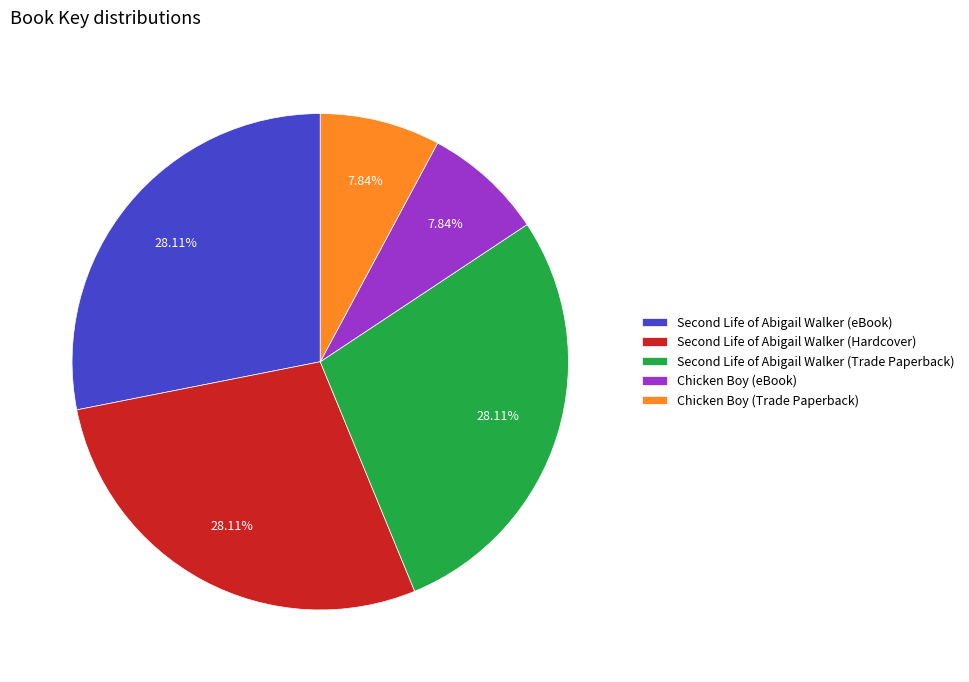

Is there a majority slice in this chart?

No